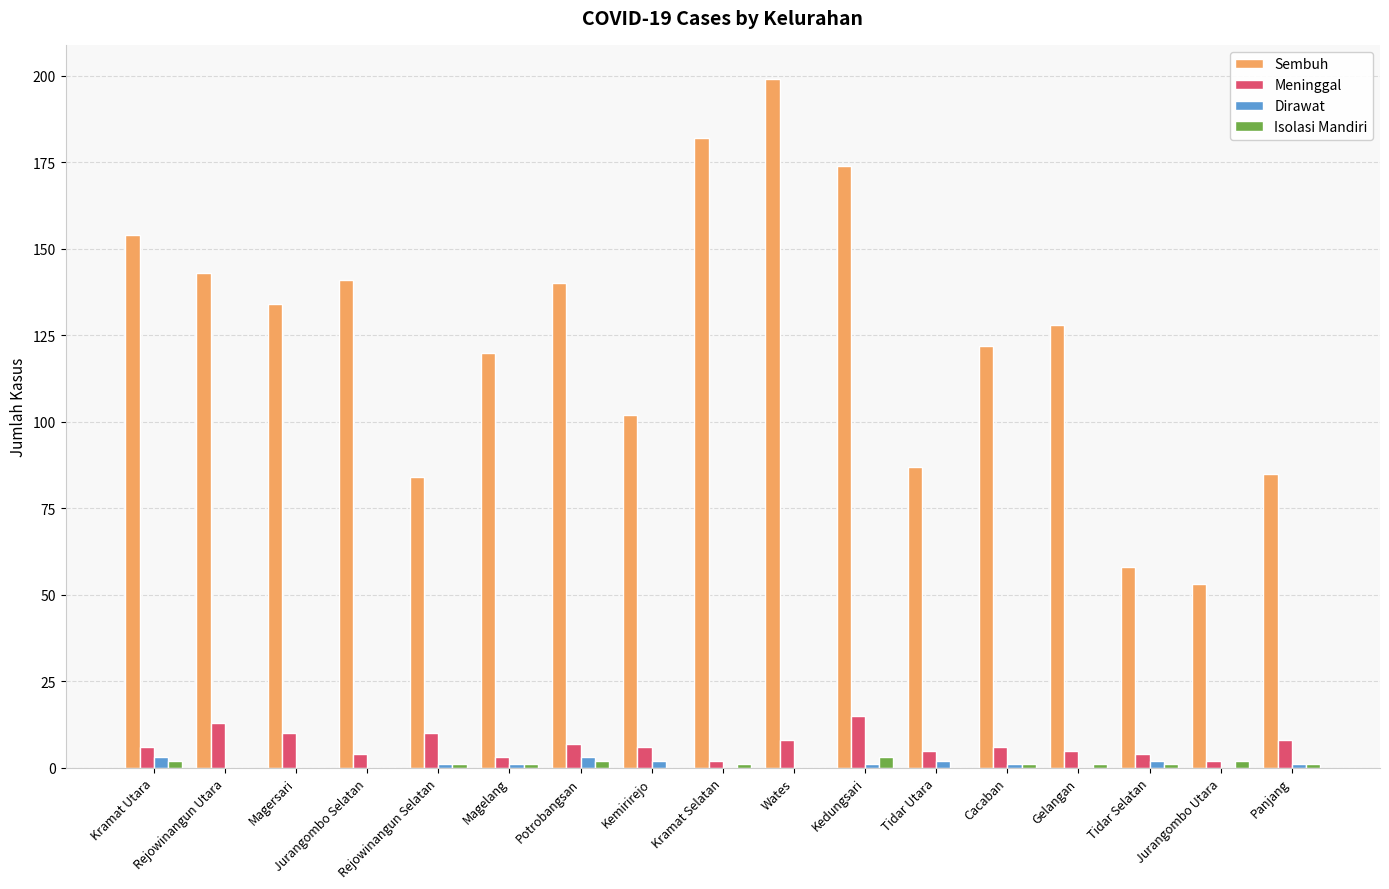

Which series has the widest spread of values?

Sembuh